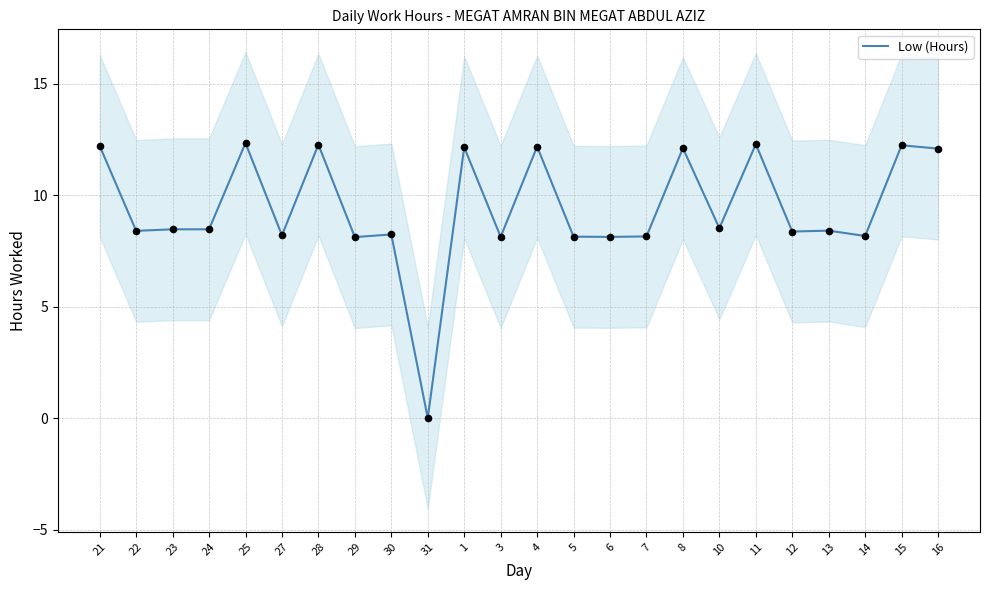

Between 4 and 10, which is larger?

4